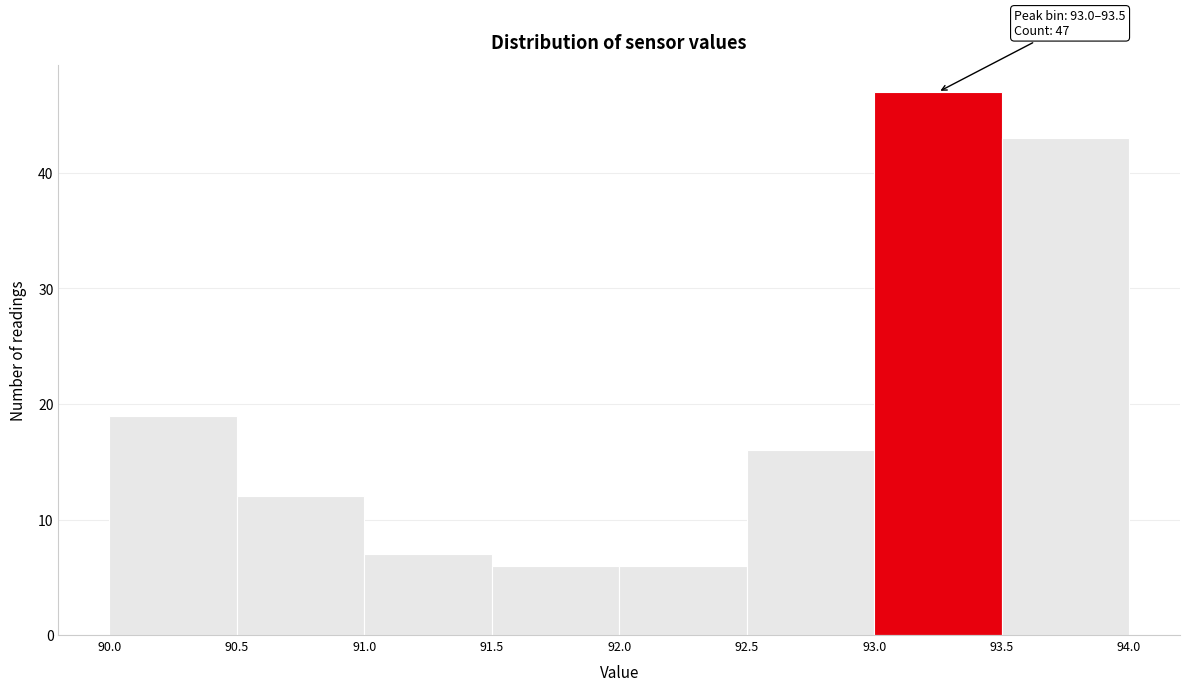

Over which range of the x-axis is the bar tallest?

93.0 to 93.5